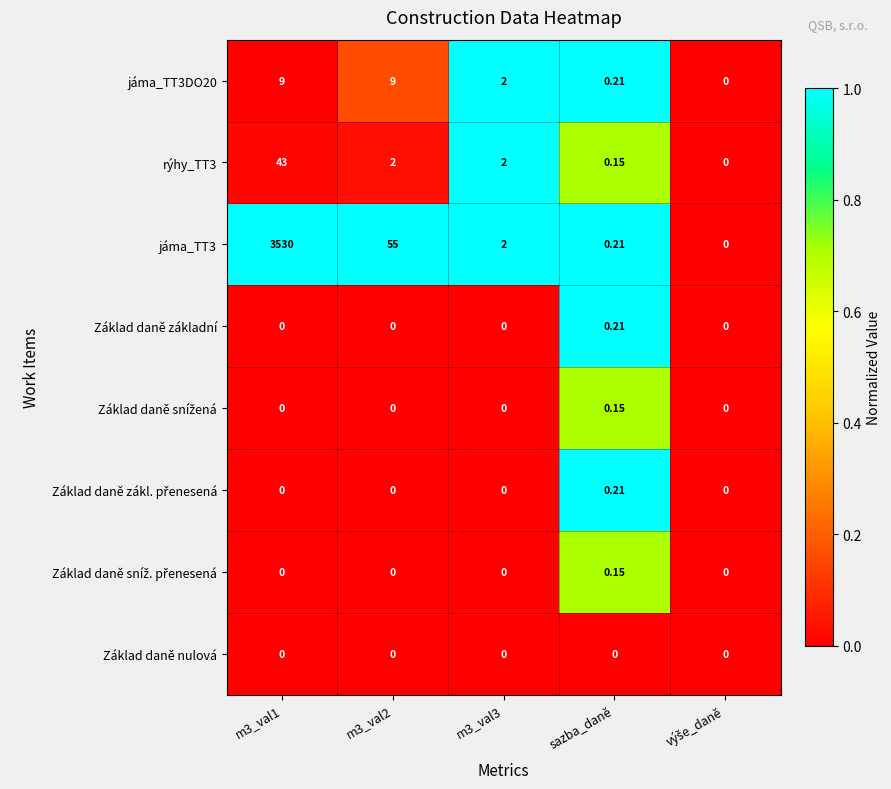

Is the value of Základ daně základní at m3_val1 greater than the value of jáma_TT3DO20 at sazba_daně?

No